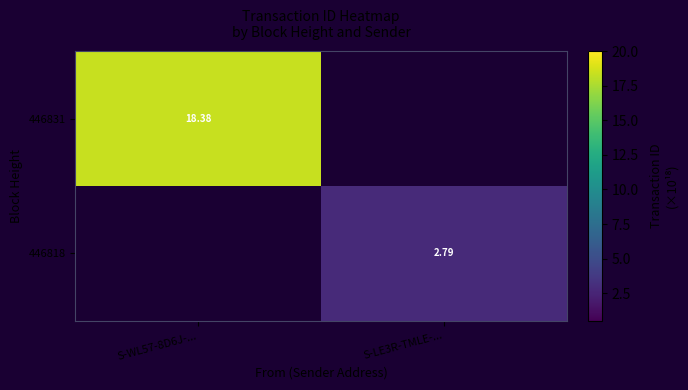

The 446818 series shows 2.8 at S-LE3R-TMLE-.... True or false?

True